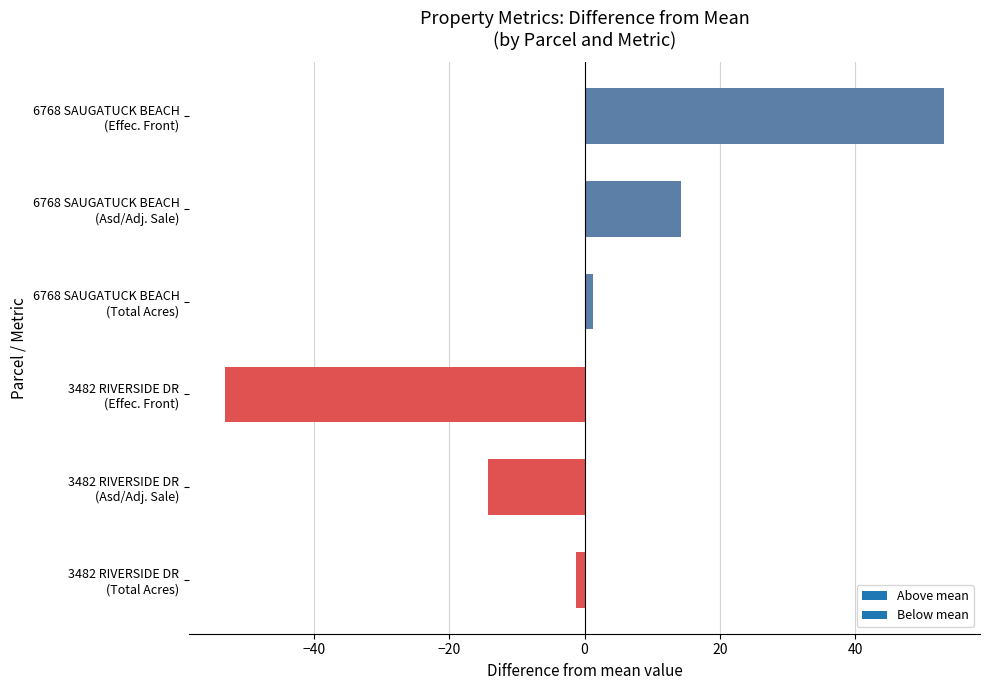

What is the difference between the second highest and minimum values?

67.5